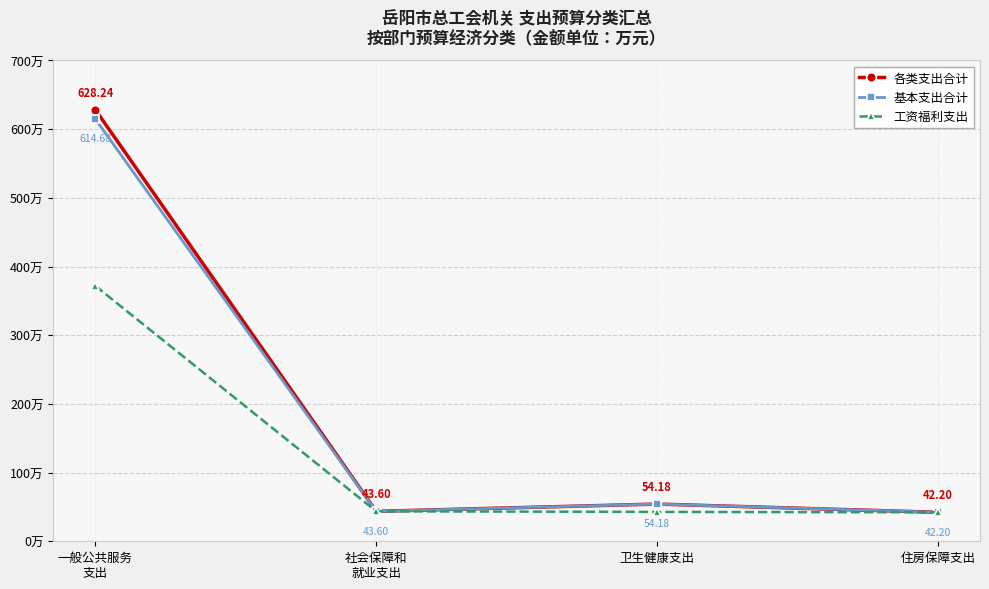

What is the label of the 2nd point from the right?

卫生健康支出